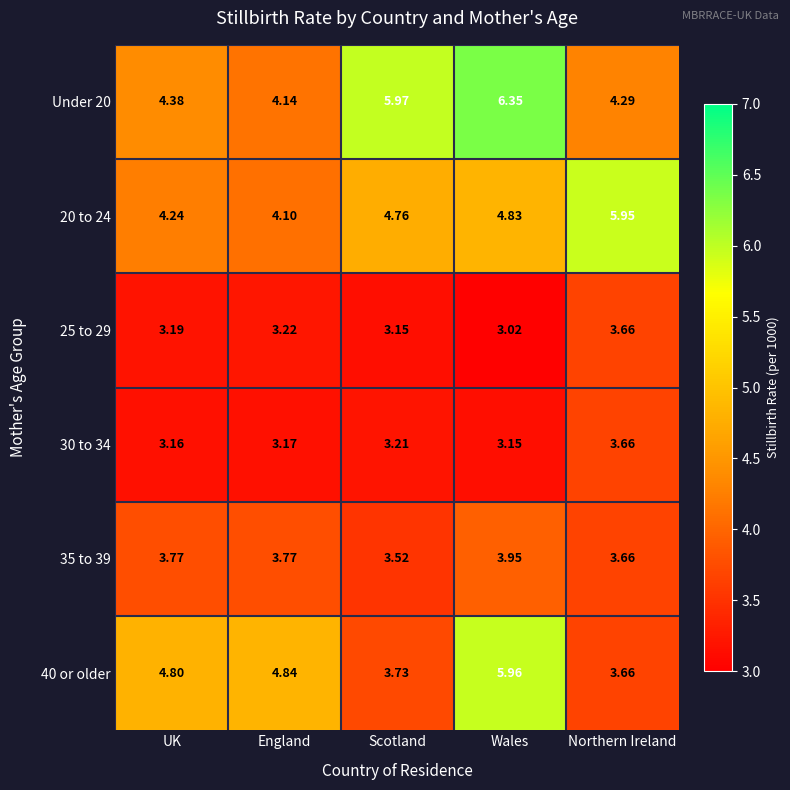

Where is 40 or older nearest to the value 4?

Scotland